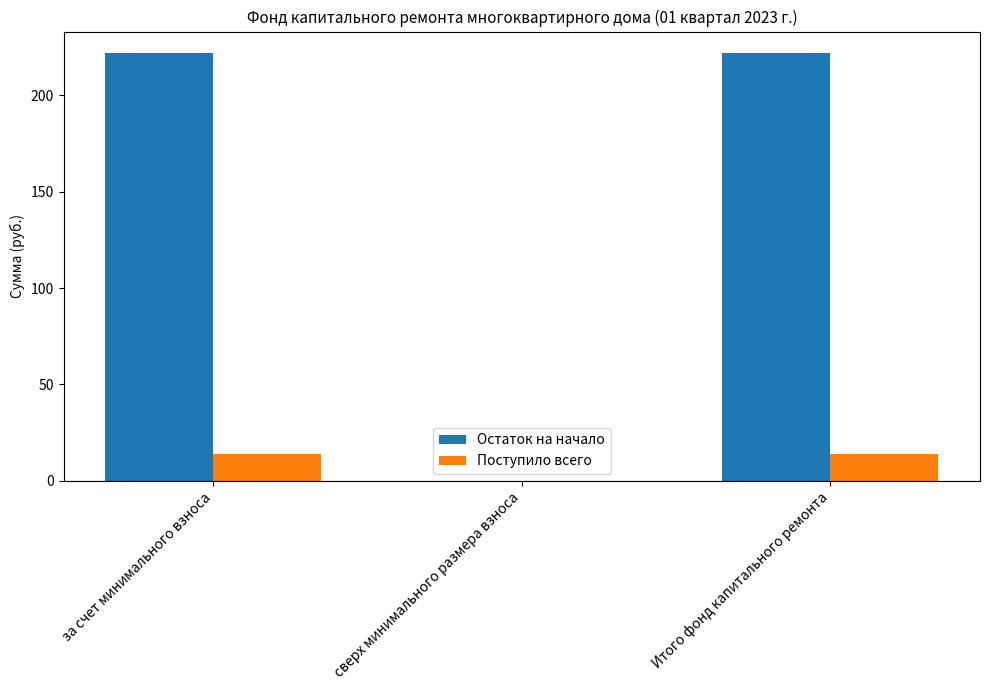

What is the difference between the Остаток на начало values at Итого фонд капитального ремонта and сверх минимального размера взноса?

222.0